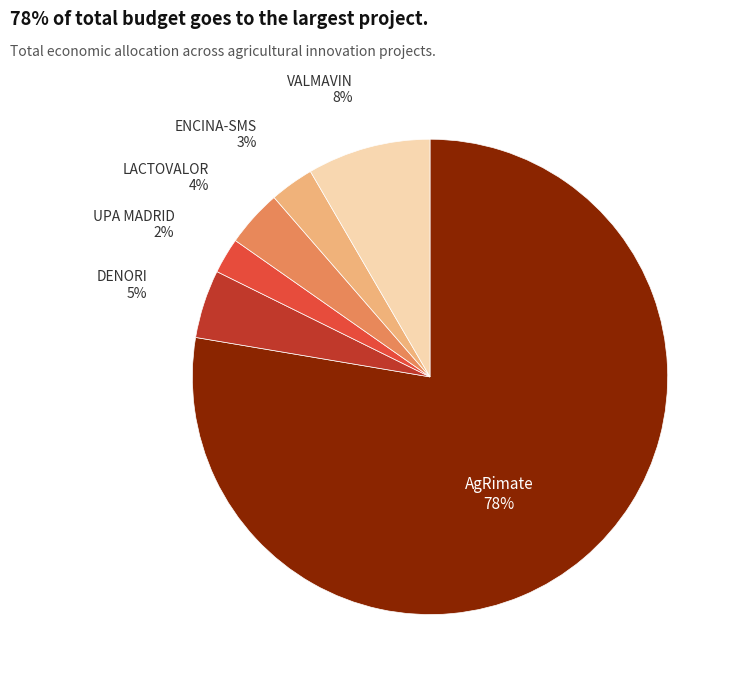

To the nearest percent, what is the difference between the AgRimate and LACTOVALOR slice percentages?

74%